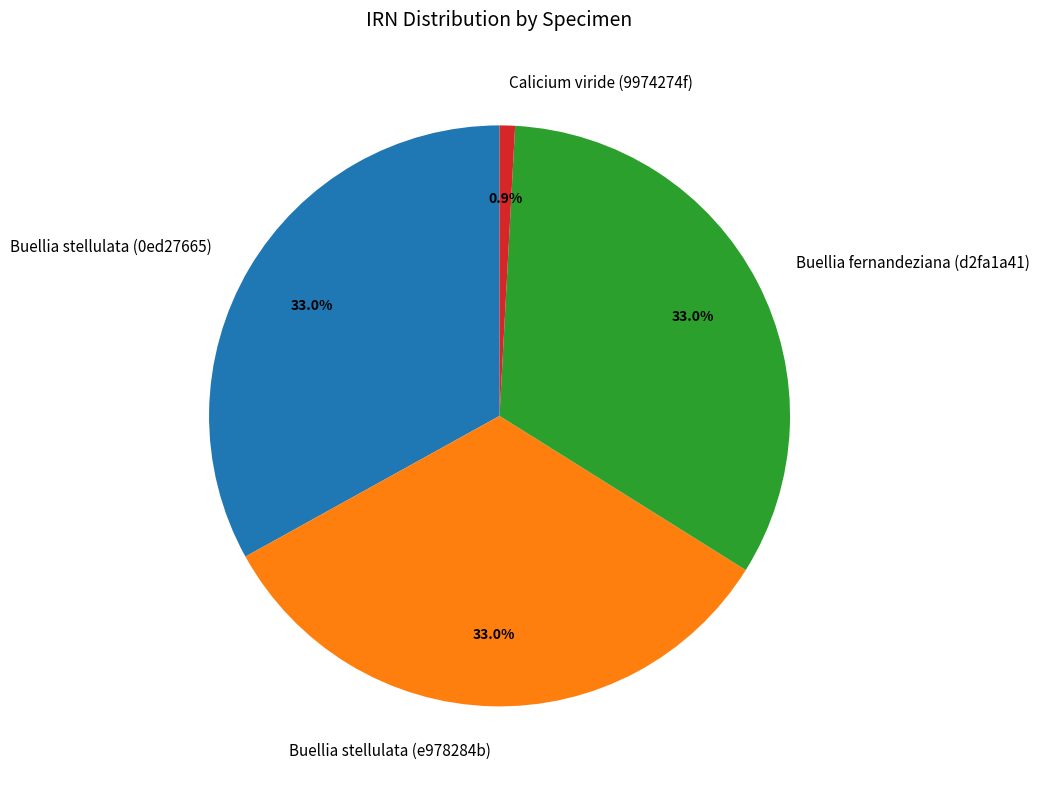

Which slice is the smallest?

Calicium viride (9974274f)